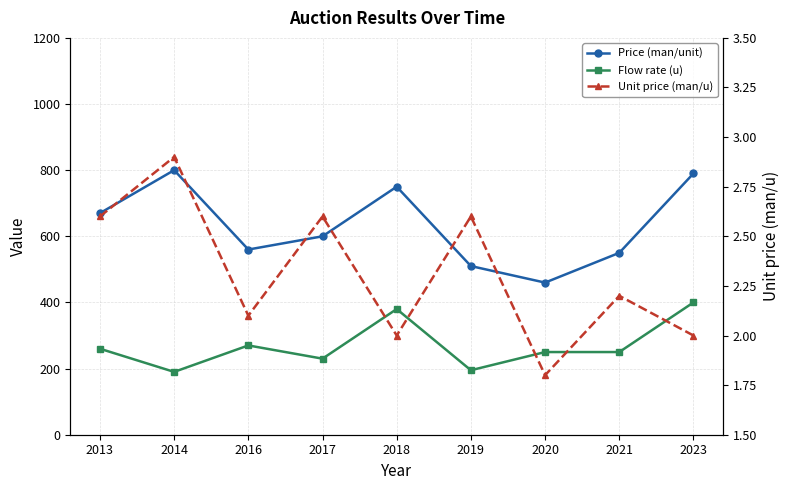

At how many categories does at least one series exceed 258?

9